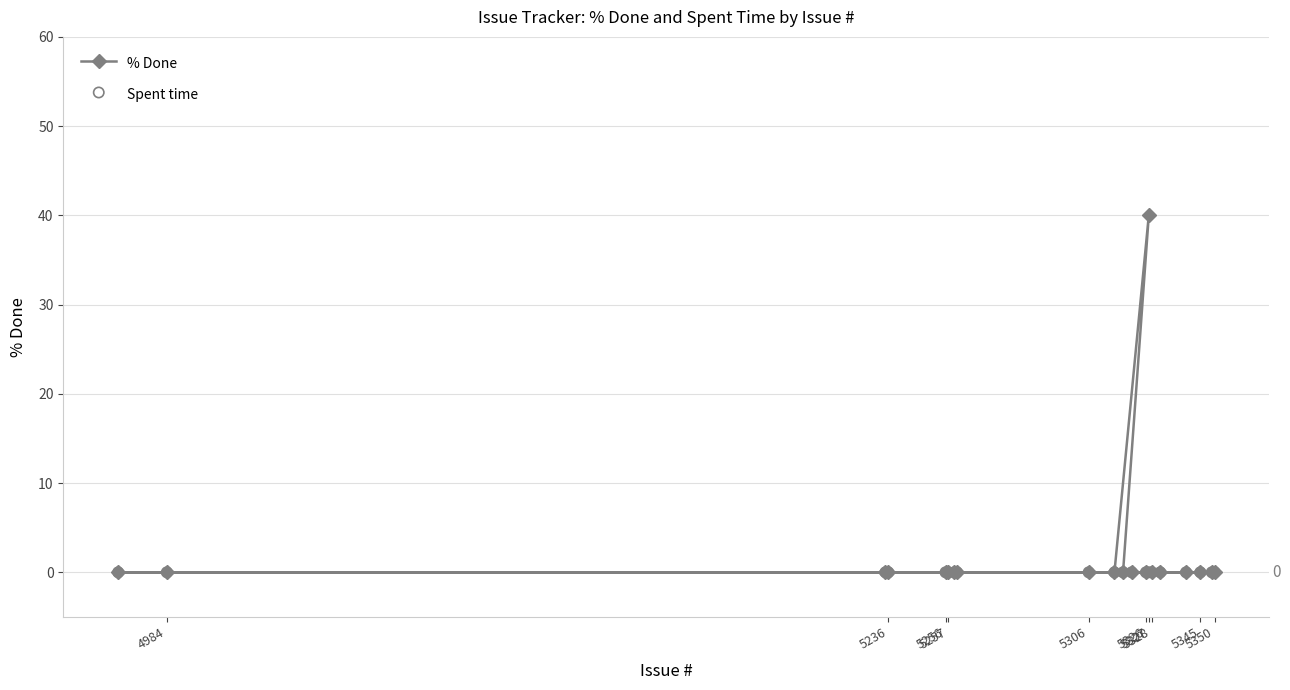

Which series contains the lowest Y value?

% Done